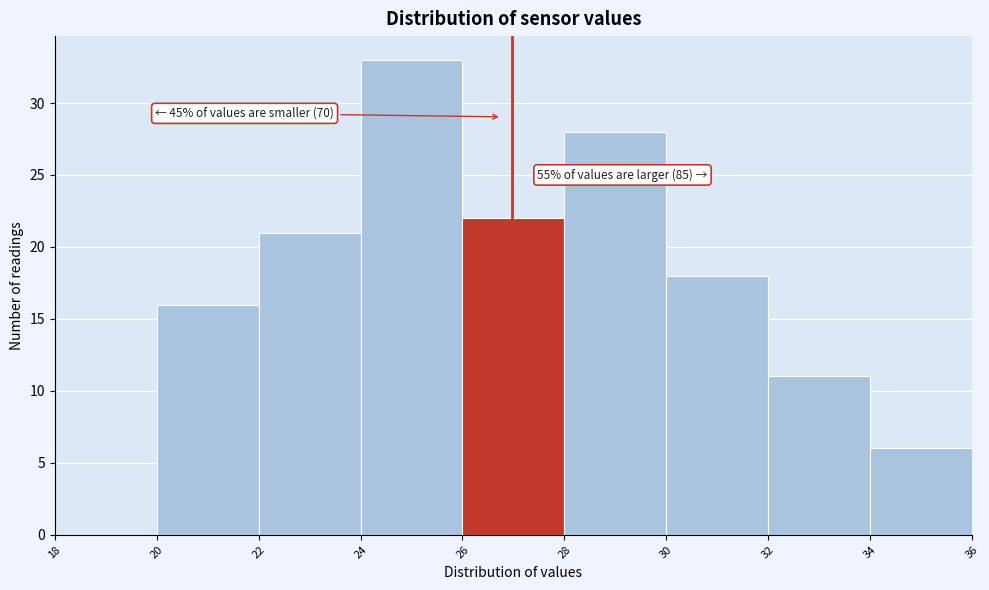

Over which range of the x-axis is the bar tallest?

24 to 26